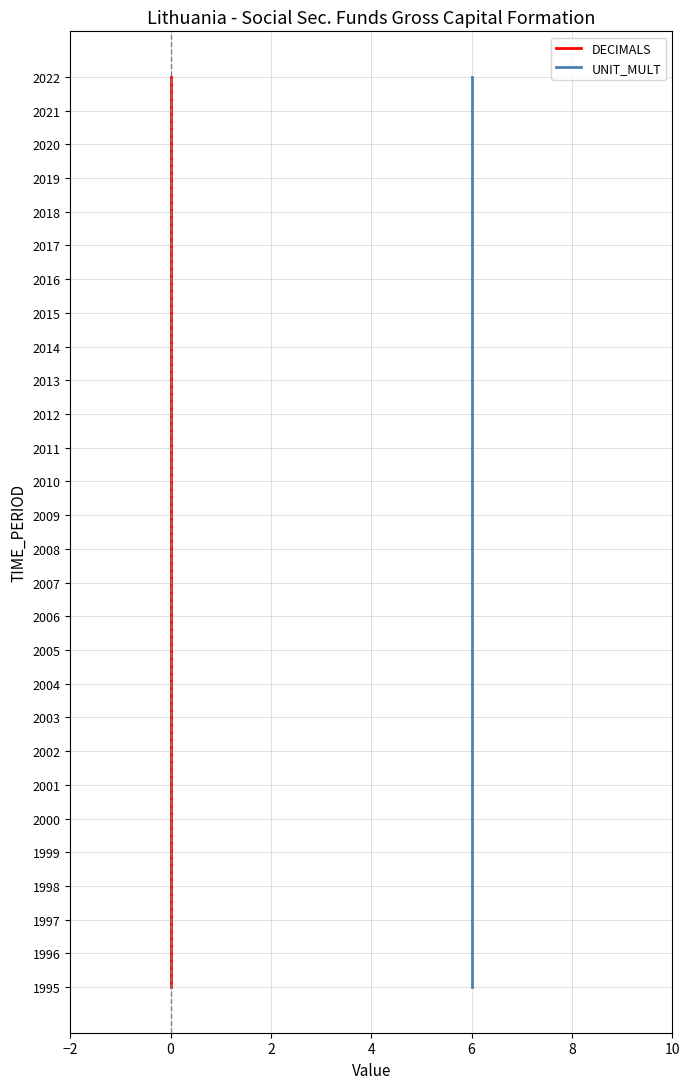

True or false: DECIMALS and UNIT_MULT intersect in this chart.

False